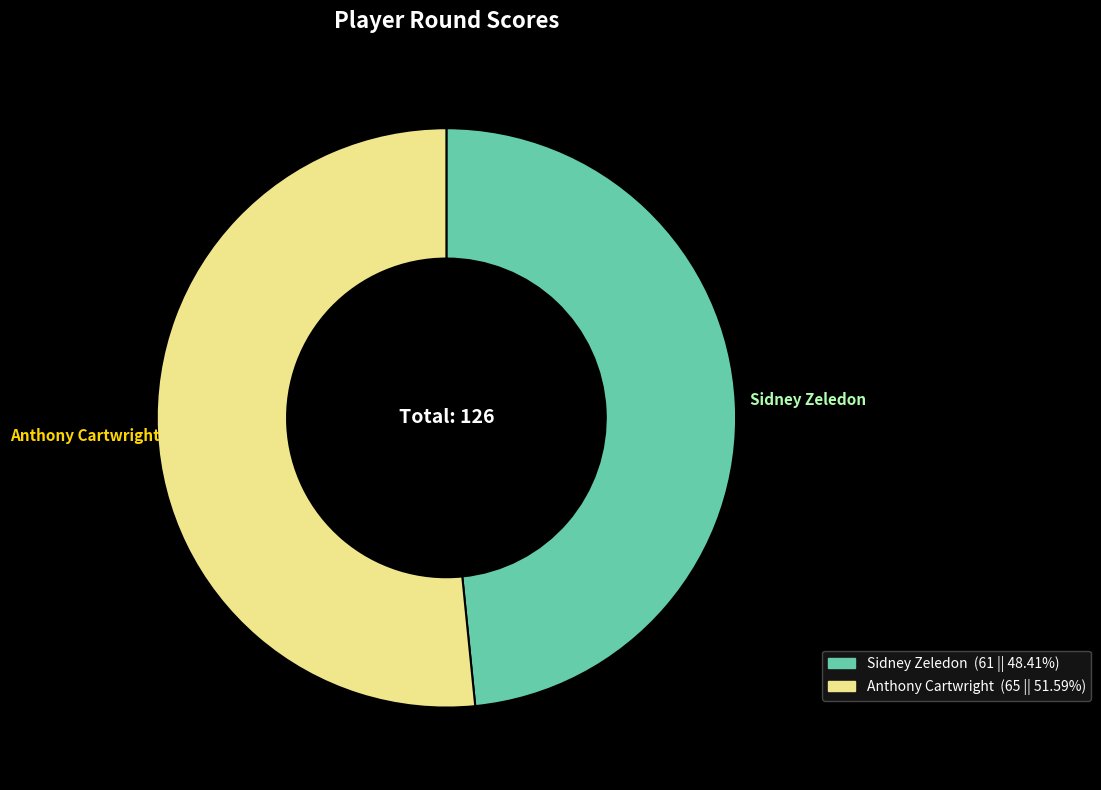

Does Anthony Cartwright account for over 50% of the chart?

Yes